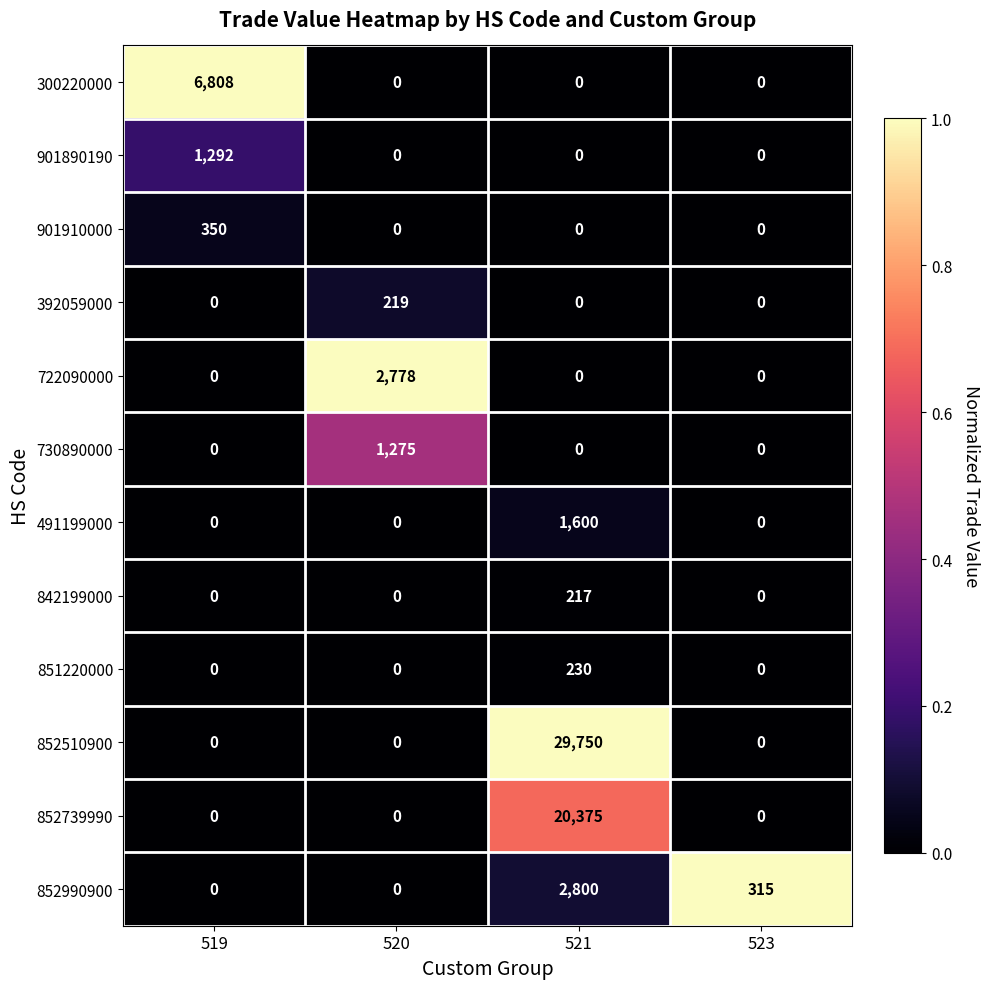

What is the difference between the maximum and minimum values in the 901890190 series?

1292